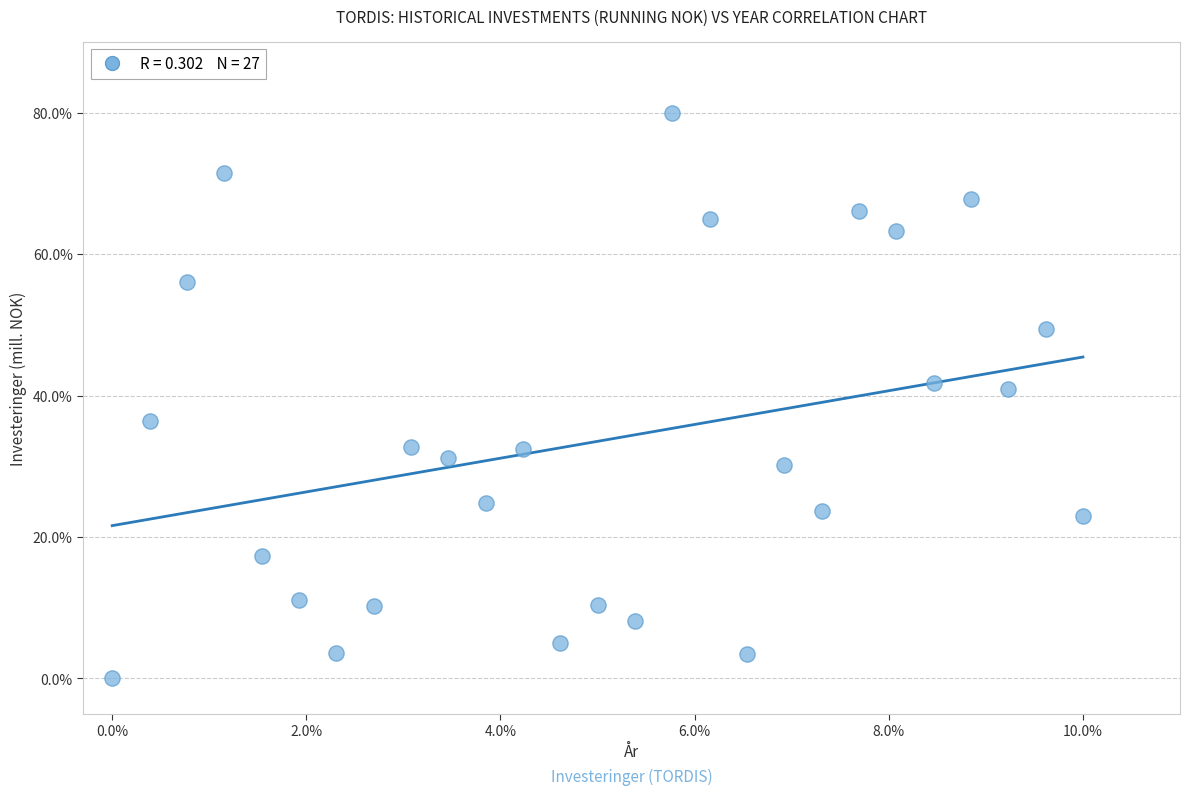

What is the range of X values (max minus min)?

10.0